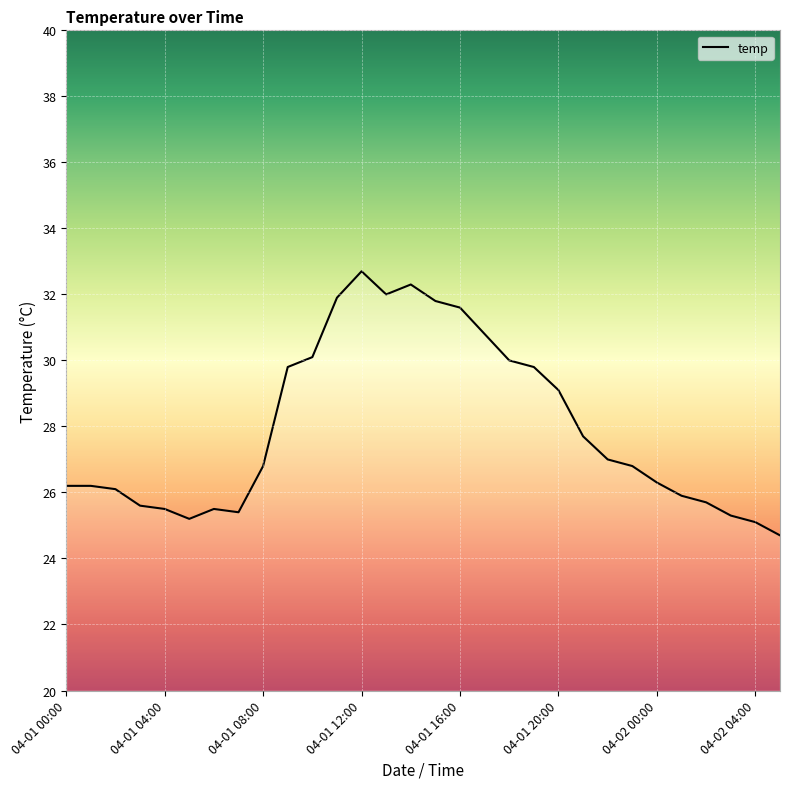

Does the chart display data point markers on the line(s)?

No